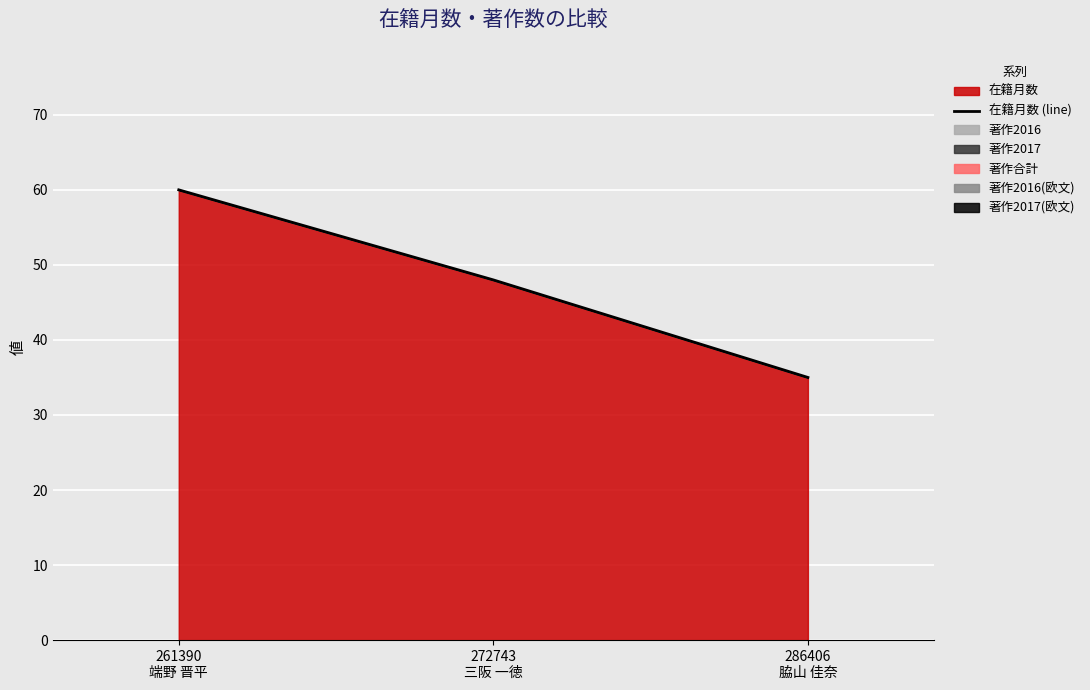

The value at 272743
三阪 一徳 is 85. True or false?

False